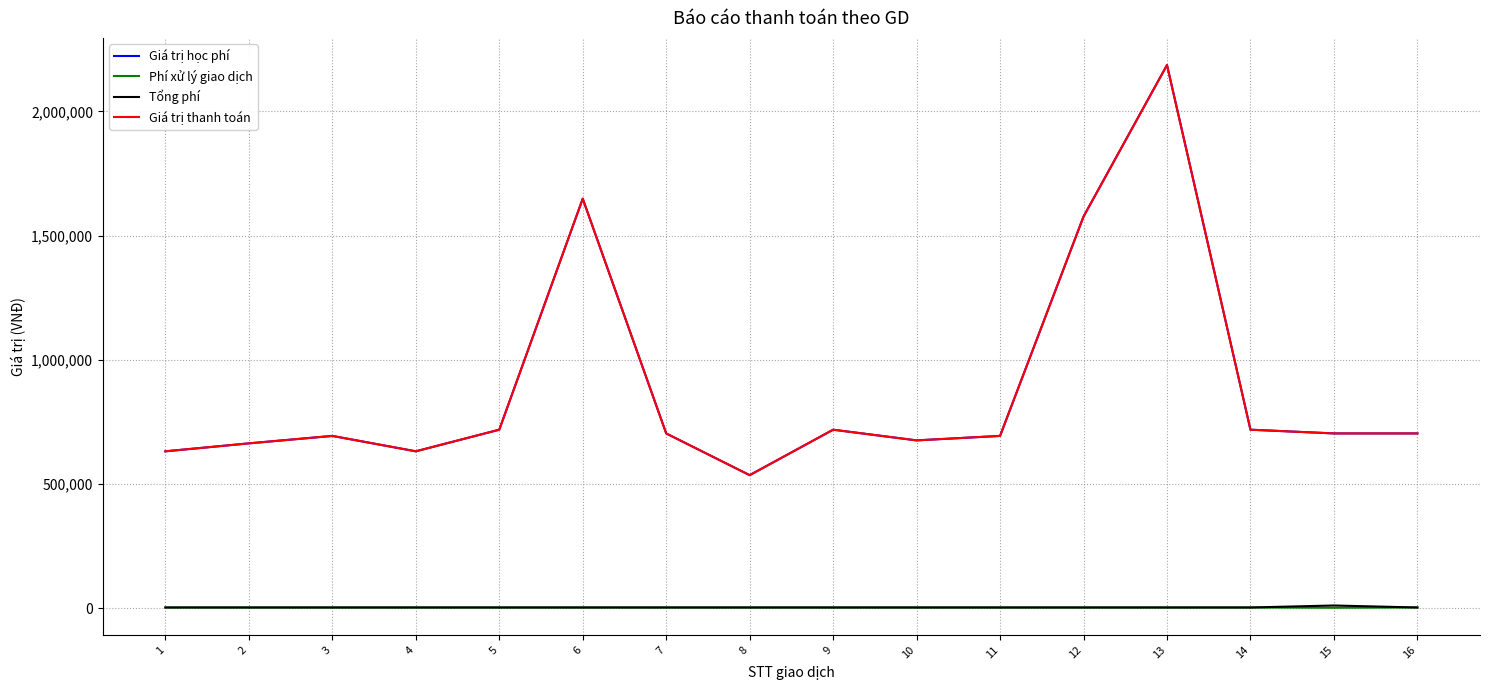

Does the chart have visible grid lines?

Yes